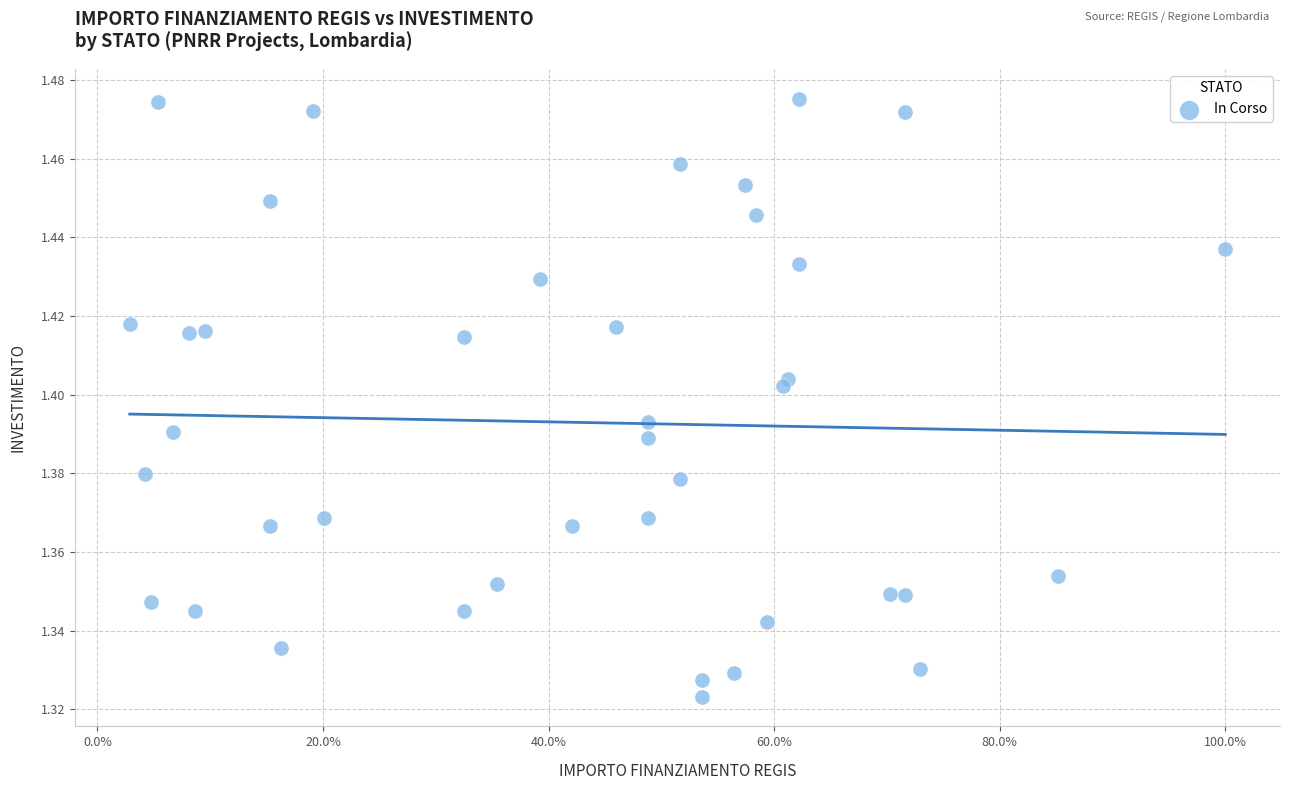

What is the range of X values (max minus min)?

1.0